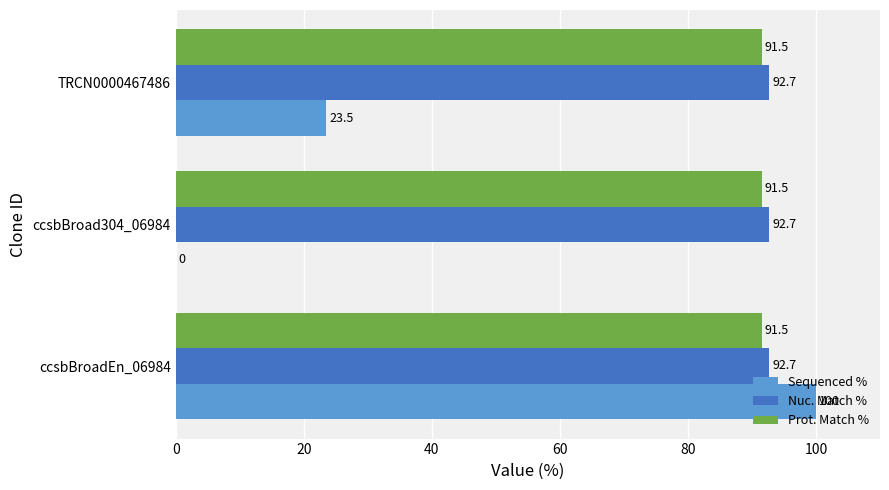

At which category is the sum across all series the highest?

ccsbBroadEn_06984